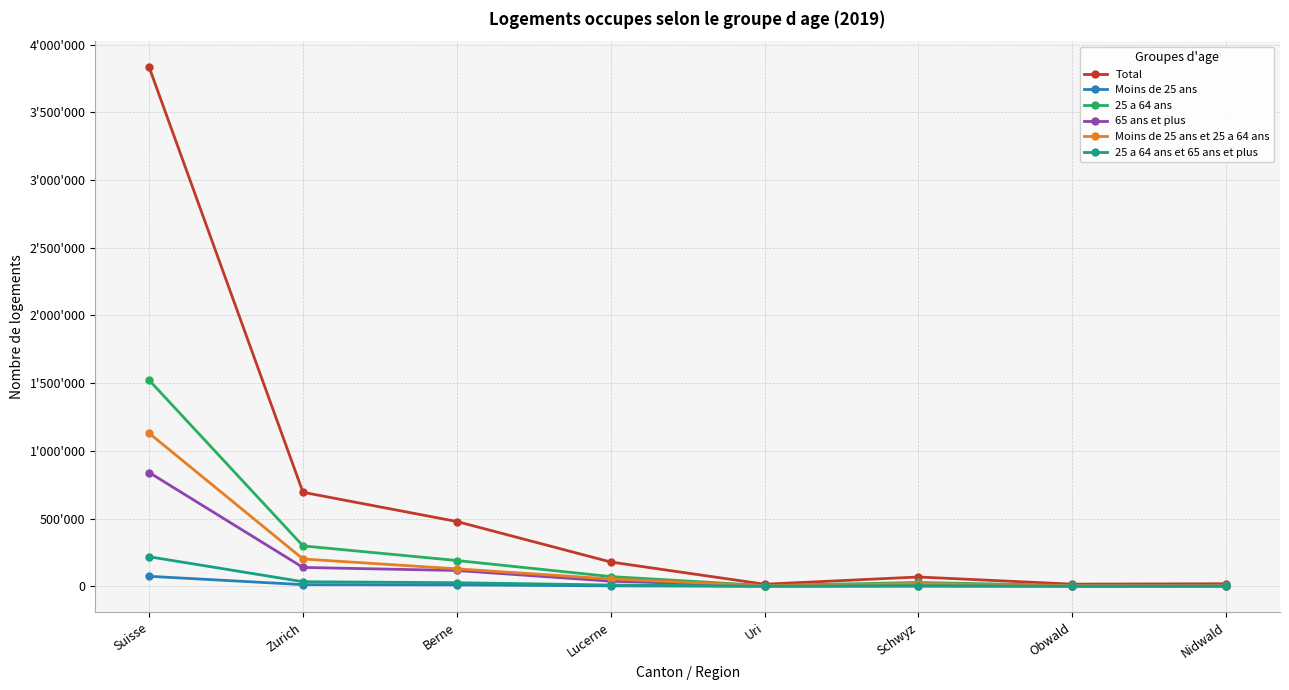

Which series has the largest total across all categories?

Total